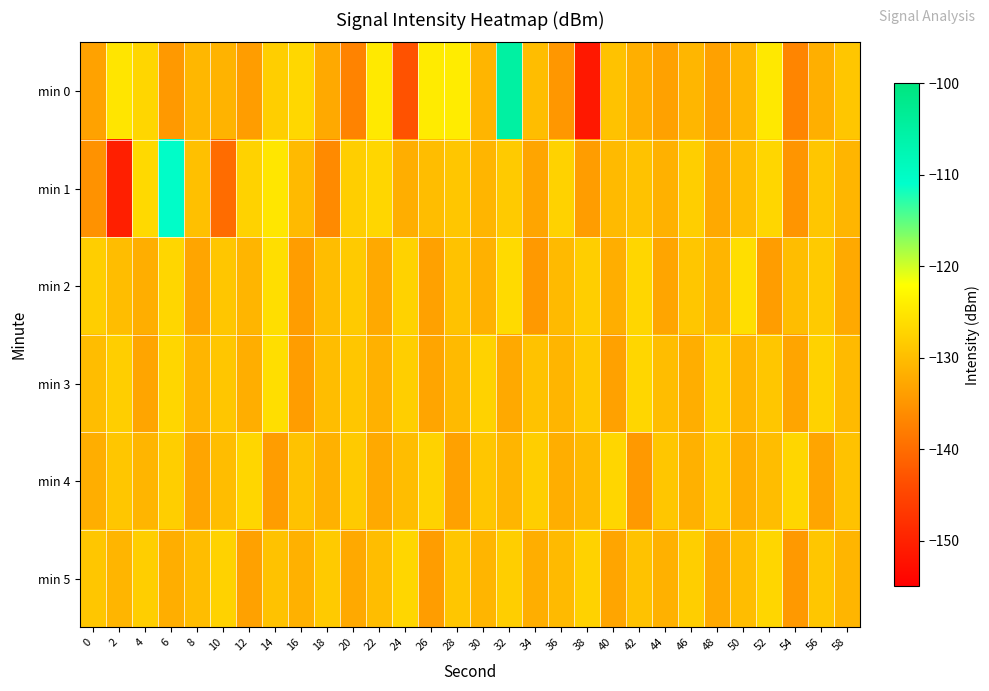

Reading left to right, list all the values displayed in this chart.

min 0: 0=-133.3	2=-125.2	4=-127.0	6=-134.6	8=-130.8	10=-131.3	12=-134.0	14=-128.0	16=-126.9	18=-132.5	20=-137.2	22=-124.7	24=-143.3	26=-124.5	28=-124.4	30=-131.1	32=-105.1	34=-130.1	36=-134.7	38=-151.4	40=-129.5	42=-131.8	44=-133.4	46=-130.9	48=-133.5	50=-130.9	52=-124.8	54=-136.9	56=-131.8	58=-128.9
min 1: 0=-135.4	2=-150.4	4=-126.6	6=-110.5	8=-129.7	10=-140.1	12=-127.5	14=-125.1	16=-130.5	18=-136.4	20=-128.0	22=-127.0	24=-132.0	26=-130.0	28=-129.0	30=-131.0	32=-128.5	34=-133.0	36=-127.5	38=-134.0	40=-130.5	42=-129.5	44=-131.5	46=-128.0	48=-132.5	50=-130.0	52=-127.0	54=-135.0	56=-129.0	58=-131.0
min 2: 0=-128.0	2=-130.0	4=-132.0	6=-127.0	8=-133.0	10=-129.0	12=-131.0	14=-126.0	16=-134.0	18=-130.0	20=-128.5	22=-132.5	24=-127.5	26=-133.5	28=-129.5	30=-131.5	32=-126.5	34=-134.5	36=-130.5	38=-128.0	40=-132.0	42=-127.0	44=-133.0	46=-129.0	48=-131.0	50=-126.0	52=-134.0	54=-130.0	56=-128.5	58=-132.5
min 3: 0=-130.0	2=-128.0	4=-133.0	6=-127.0	8=-131.0	10=-129.0	12=-132.0	14=-126.0	16=-134.0	18=-130.0	20=-129.0	22=-131.5	24=-128.0	26=-133.0	28=-130.5	30=-127.5	32=-132.5	34=-129.5	36=-131.0	38=-128.5	40=-133.5	42=-127.0	44=-130.0	46=-132.0	48=-128.0	50=-131.0	52=-129.0	54=-133.0	56=-127.5	58=-130.5
min 4: 0=-132.0	2=-129.0	4=-131.0	6=-128.0	8=-133.0	10=-130.0	12=-127.0	14=-134.0	16=-129.5	18=-131.5	20=-128.5	22=-132.5	24=-130.0	26=-127.5	28=-133.5	30=-129.0	32=-131.0	34=-128.0	36=-132.0	38=-130.5	40=-127.0	42=-134.5	44=-129.0	46=-131.5	48=-128.5	50=-132.0	52=-130.0	54=-127.0	56=-133.0	58=-129.5
min 5: 0=-129.0	2=-131.0	4=-128.0	6=-132.0	8=-130.0	10=-127.5	12=-133.5	14=-129.5	16=-131.5	18=-128.5	20=-132.5	22=-130.0	24=-127.0	26=-134.0	28=-129.0	30=-131.0	32=-128.0	34=-132.0	36=-130.5	38=-127.5	40=-133.0	42=-129.5	44=-131.5	46=-128.0	48=-132.5	50=-130.0	52=-127.0	54=-134.5	56=-129.0	58=-131.0